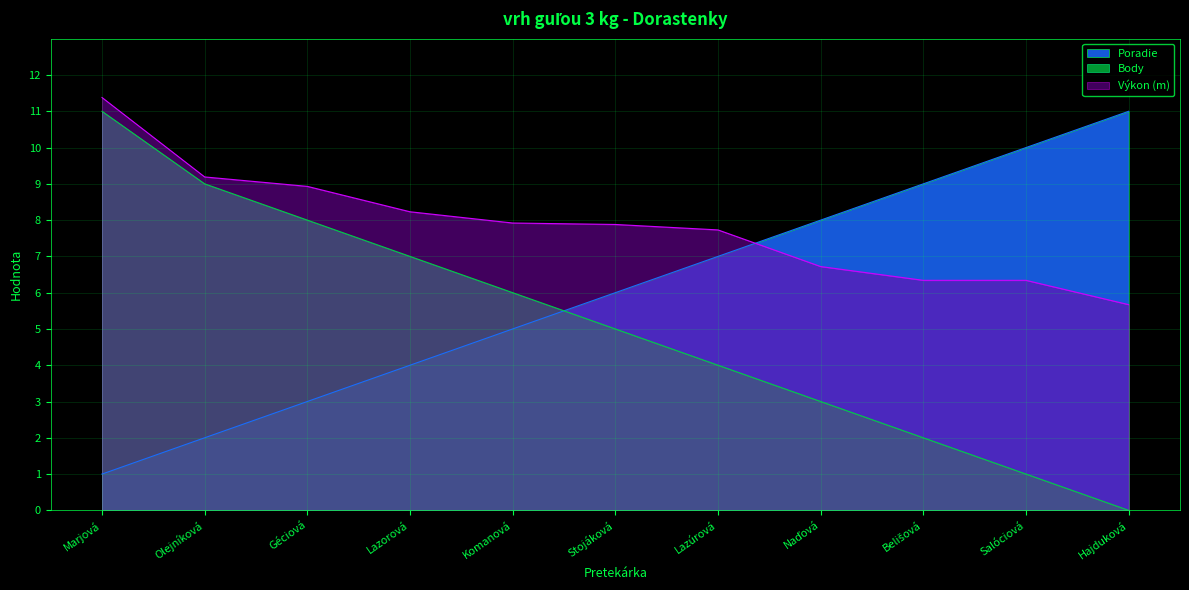

At which label is Body closest to 5?

Stojáková